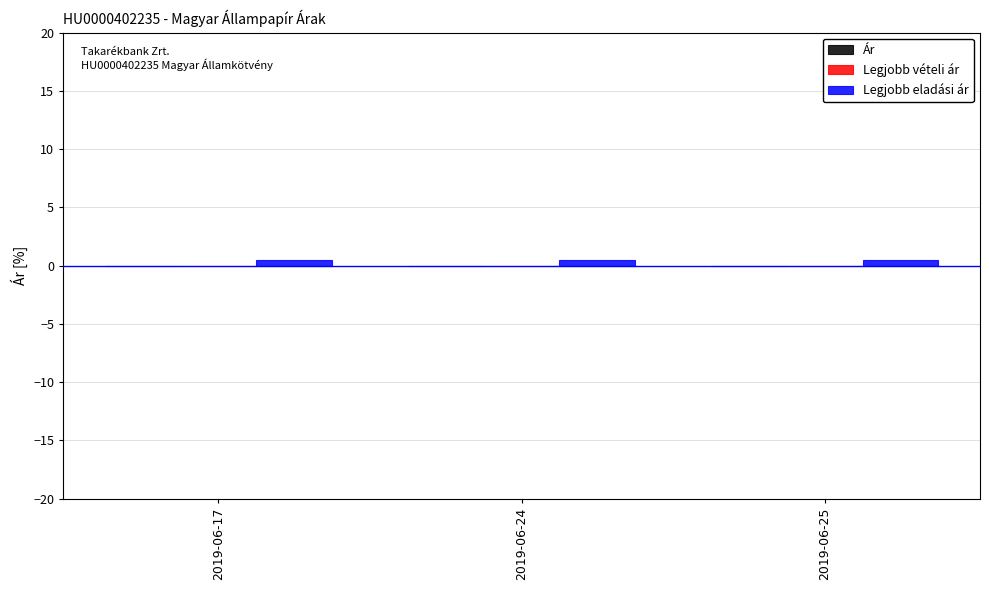

How many data points does each series have?

3